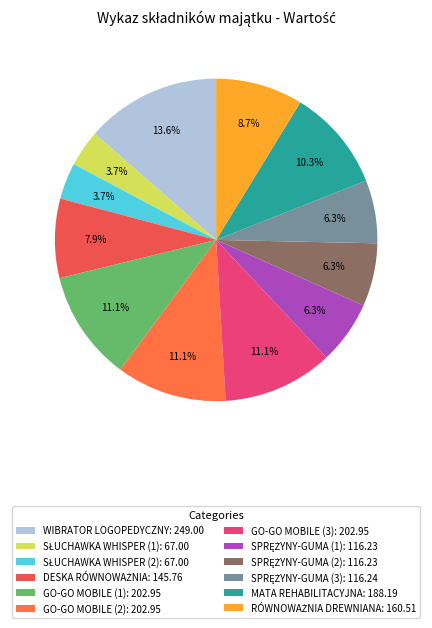

Is it true that GO-GO MOBILE (3) is 11% of the pie?

True